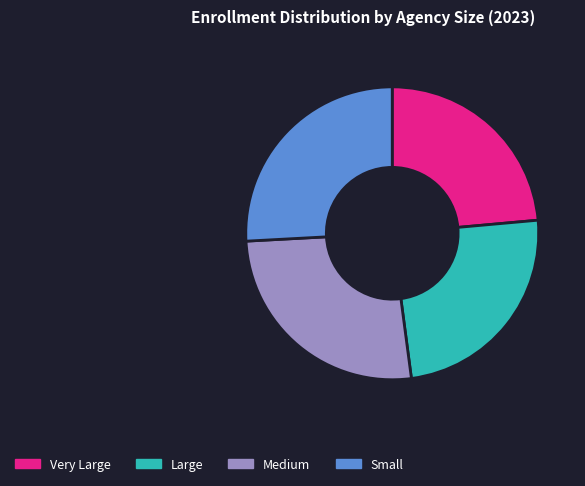

How many slices are in this pie chart?

4